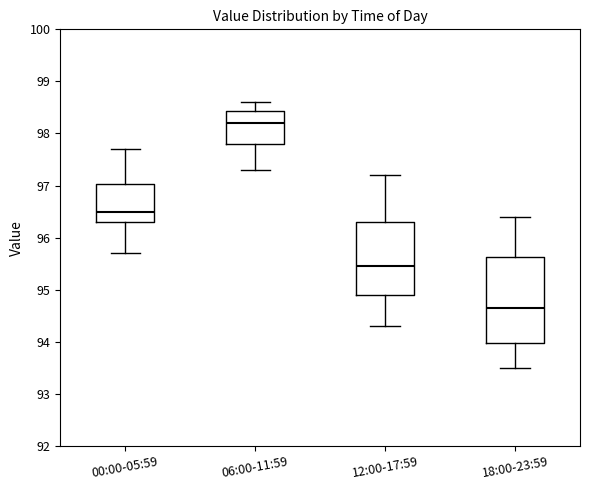

Where does the upper whisker of the box for 00:00-05:59 end on the y-axis? The values are not printed on the chart, so give them approximately, as read against the axis.

97.7